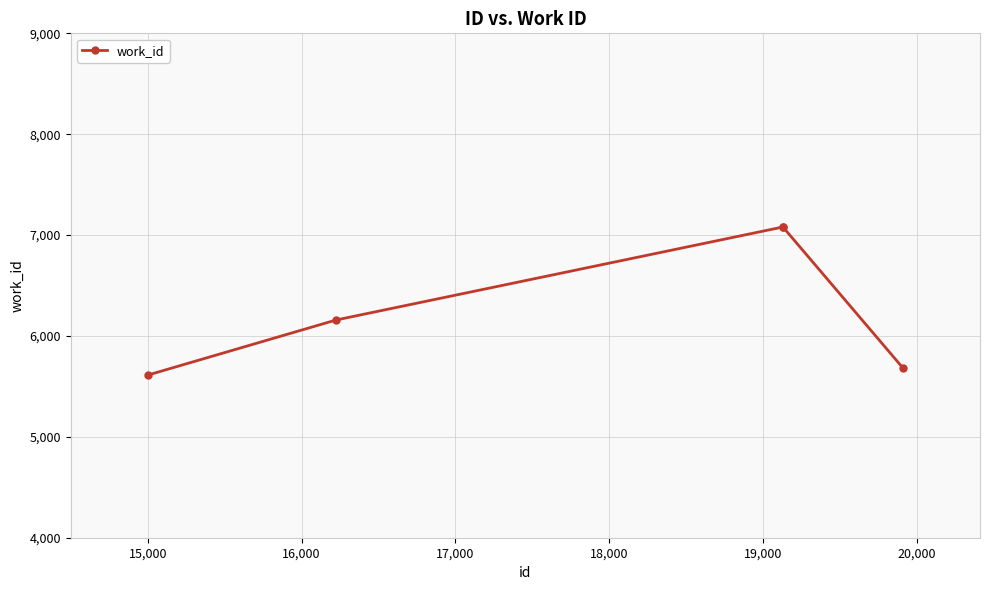

Reading right to left, list all the values displayed in this chart.

5681	7080	7080	6158	5612